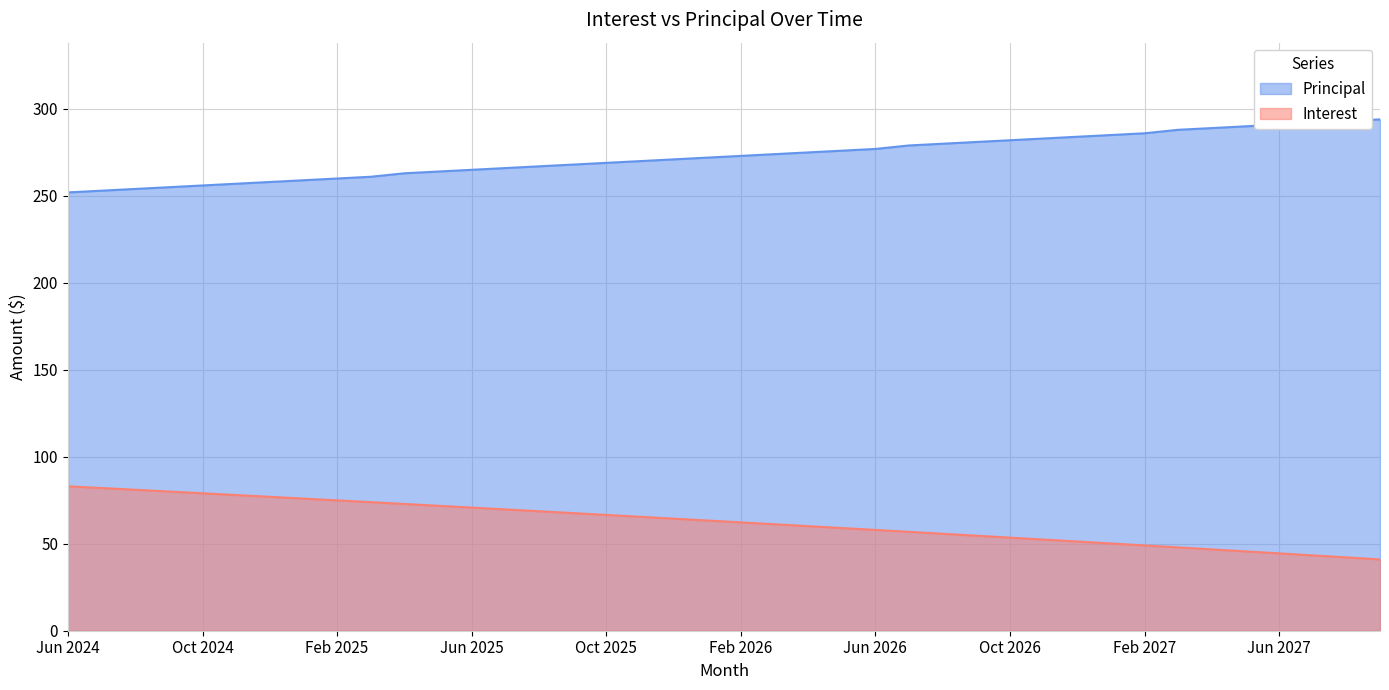

What is the sum of all Principal values?

10912.0